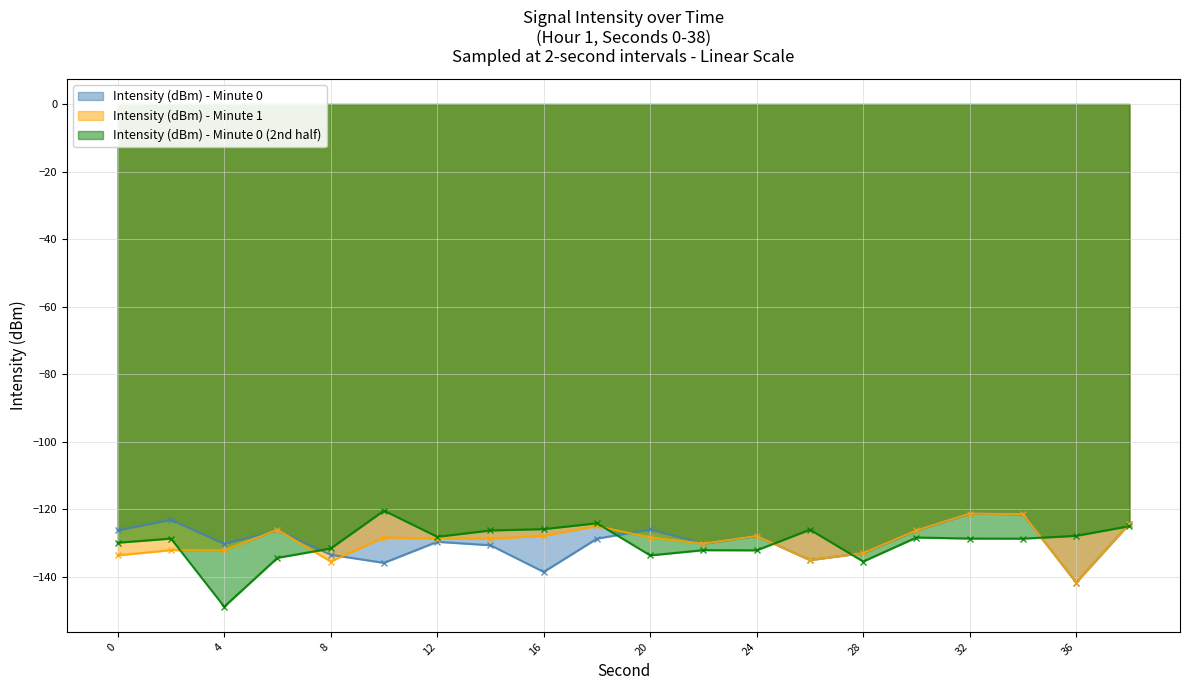

What is the difference between the maximum and minimum values in the Intensity (dBm) - Minute 1 series?

20.4